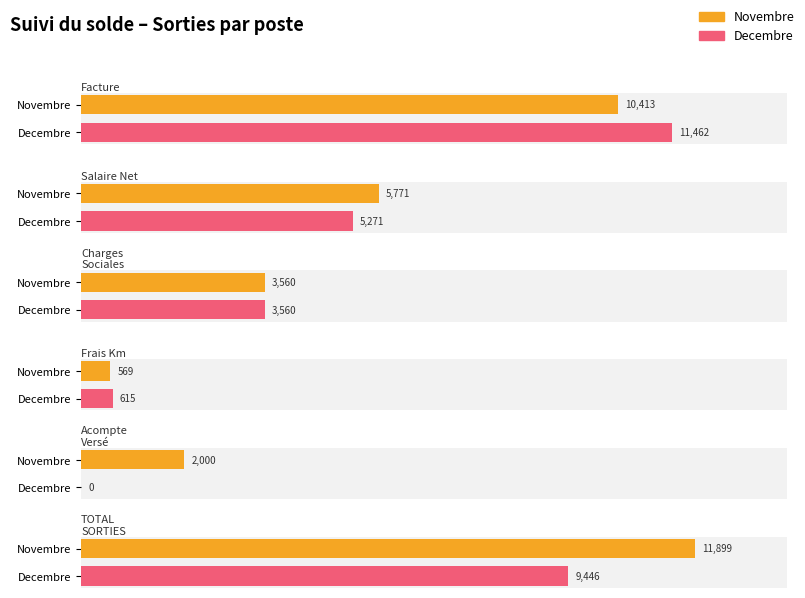

List the series in order of their peak value, lowest first.

Decembre, Novembre